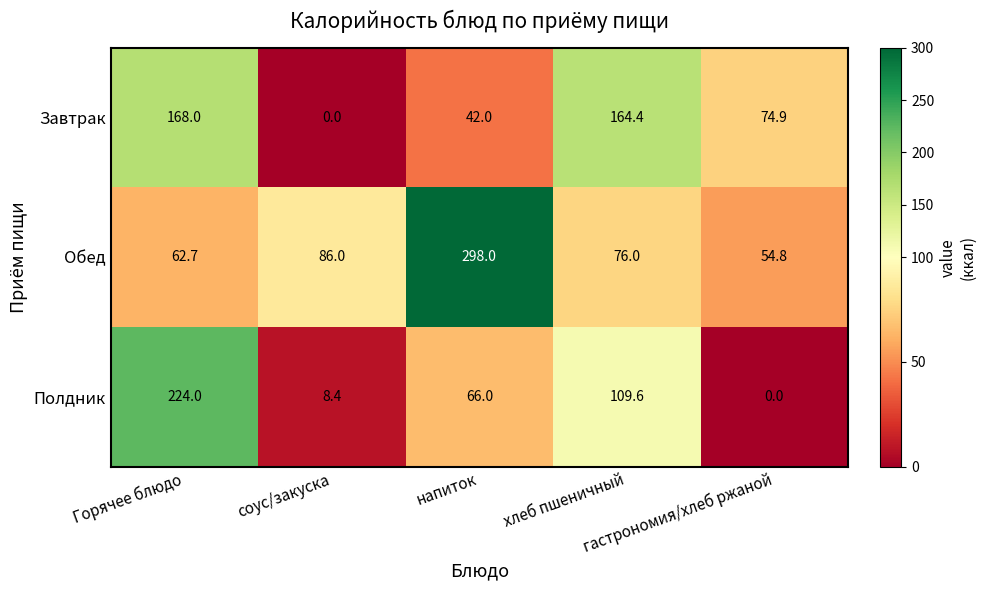

What is the highest value of the Обед series?

298.0